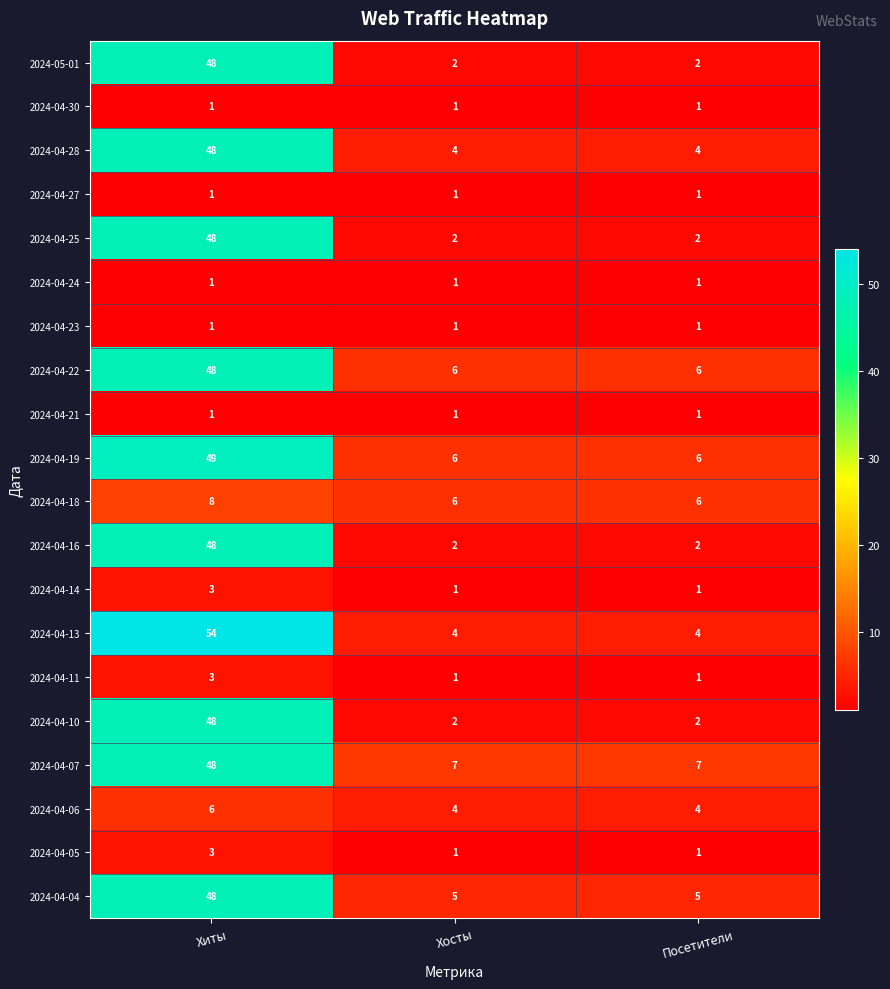

At which category is the sum across all series the highest?

Хиты